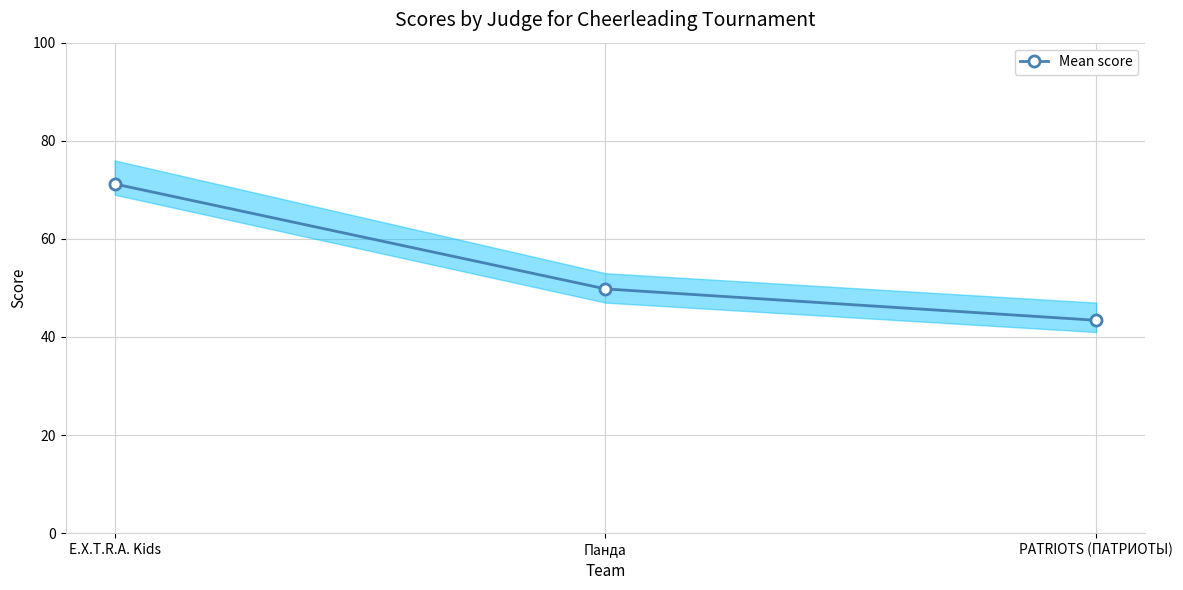

What is the difference between the second highest and minimum values?

6.4